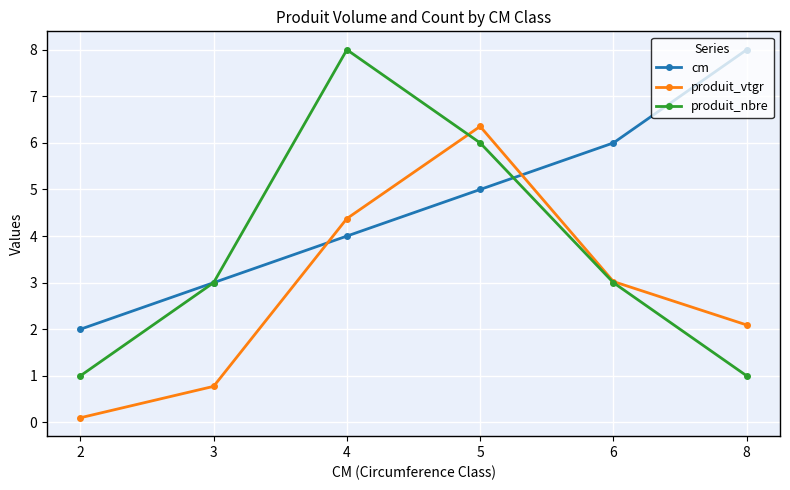

Rank the series by their average value, from lowest to highest.

produit_vtgr, produit_nbre, cm